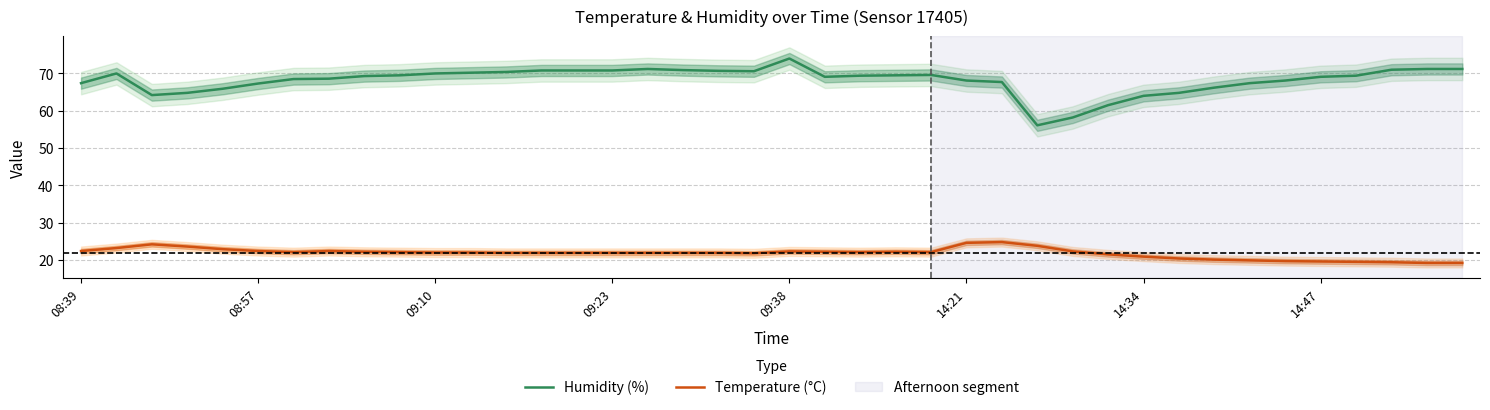

How many interior local peaks does the Temperature (°C) series have?

5